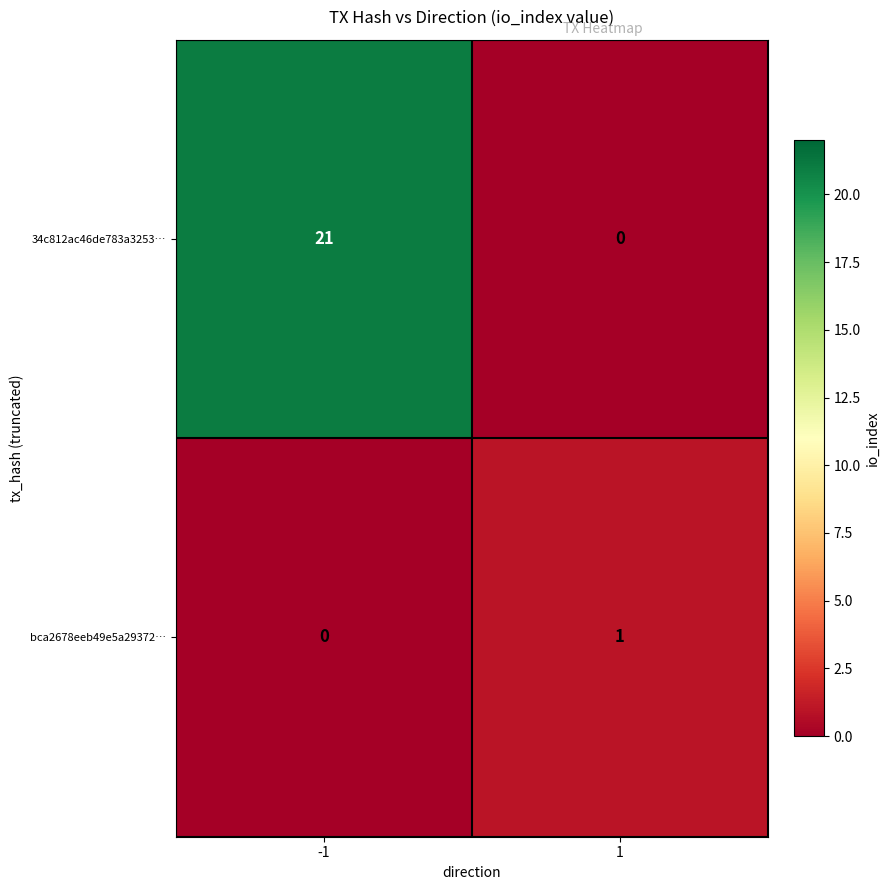

The value of 34c812ac46de783a3253… at -1 is 35. True or false?

False